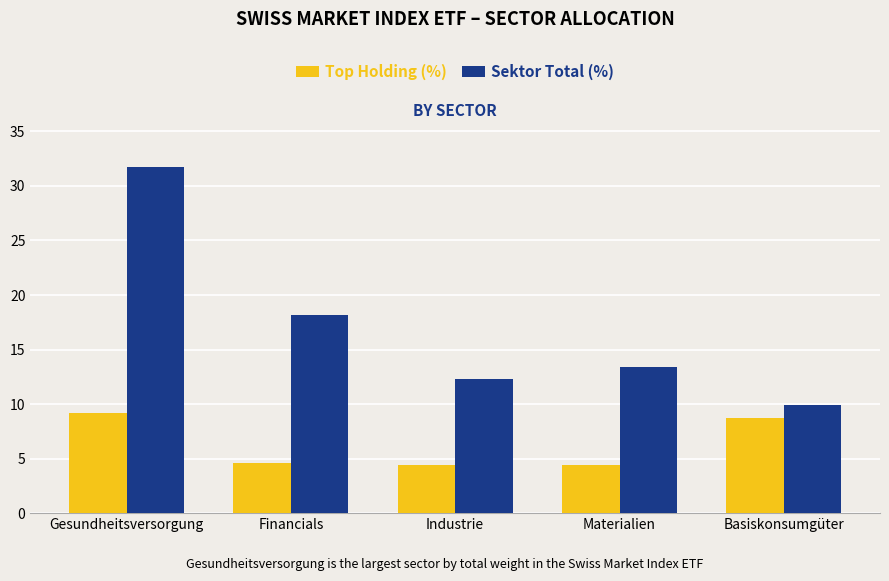

Between Gesundheitsversorgung and Industrie, which series saw the biggest shift?

Sektor Total (%)